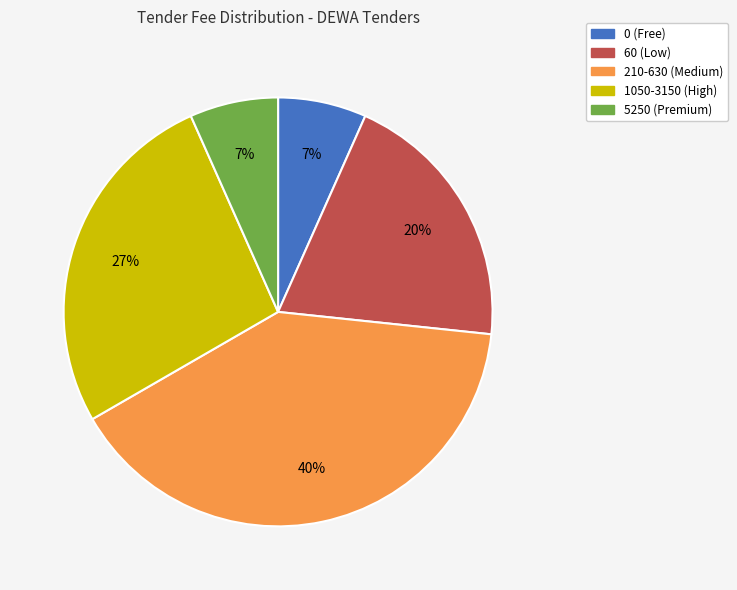

Is 60 the majority of the pie?

No